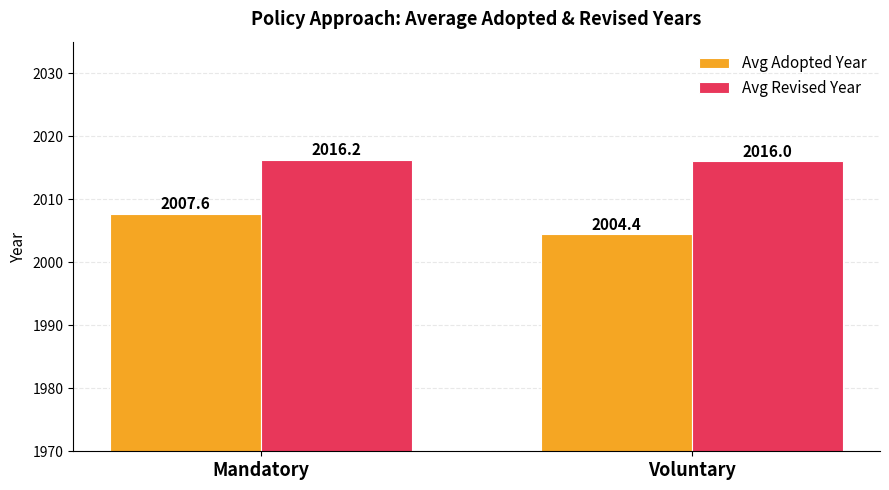

What is the value of the Avg Revised Year bar at the 1st from the left?

2016.2